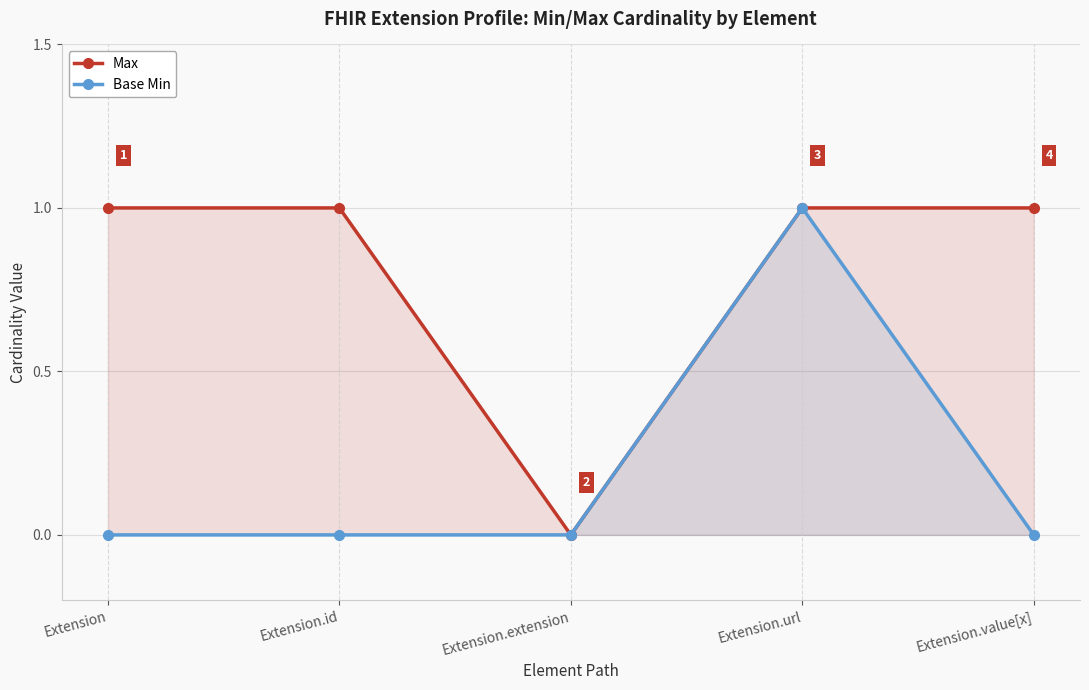

Does the chart have visible grid lines?

Yes